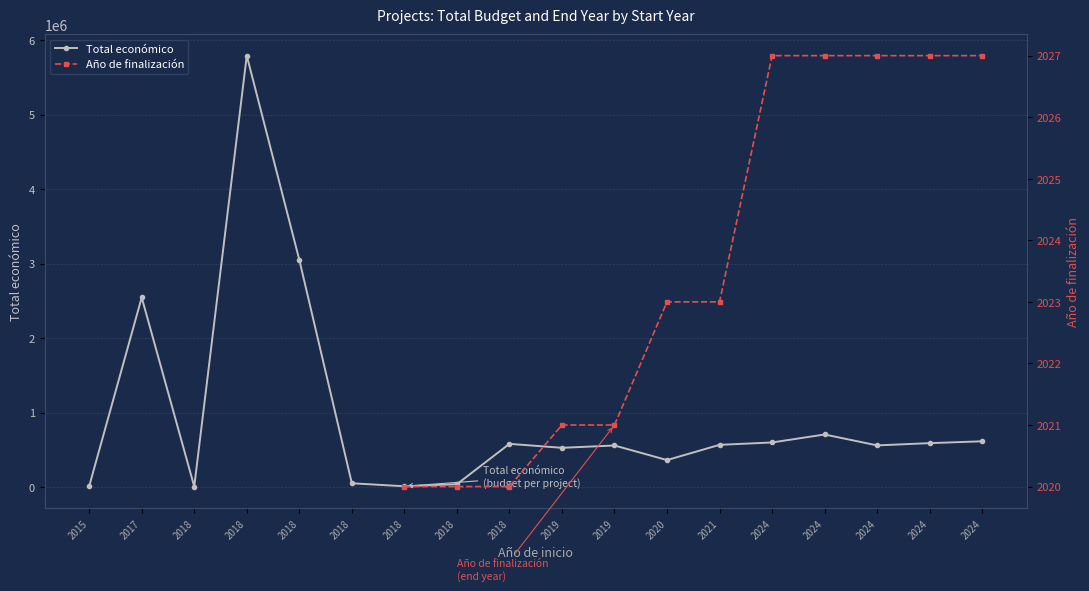

Does the chart display data point markers on the line(s)?

Yes